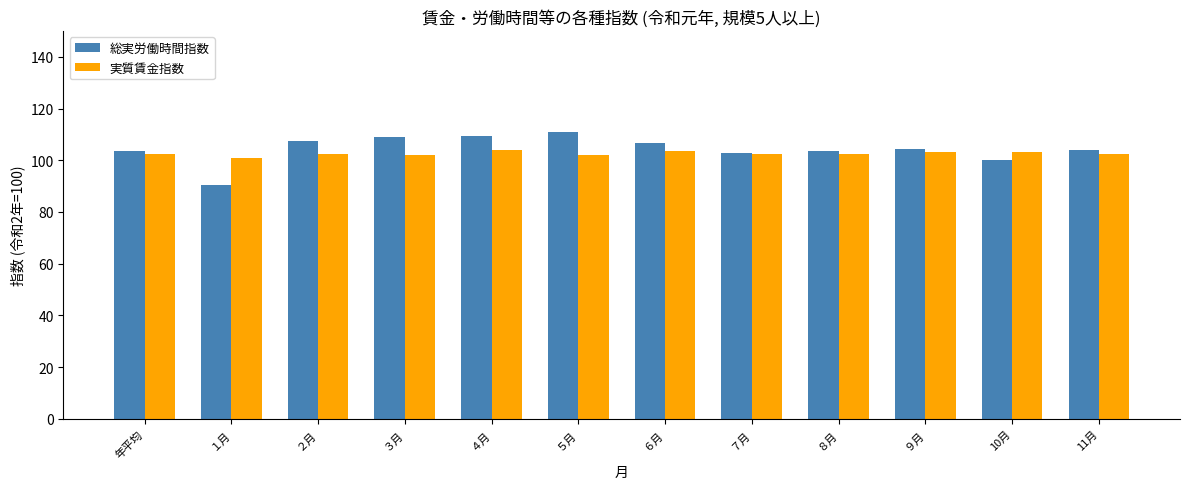

At ３月, list the series in order from largest to smallest.

総実労働時間指数, 実質賃金指数